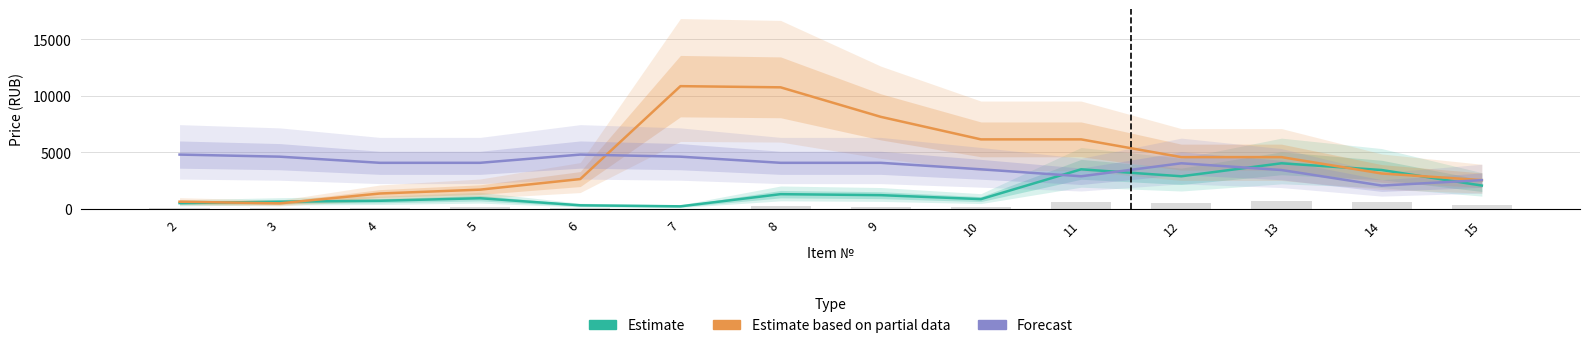

What is the difference between the highest and lowest values at 8?

9435.0